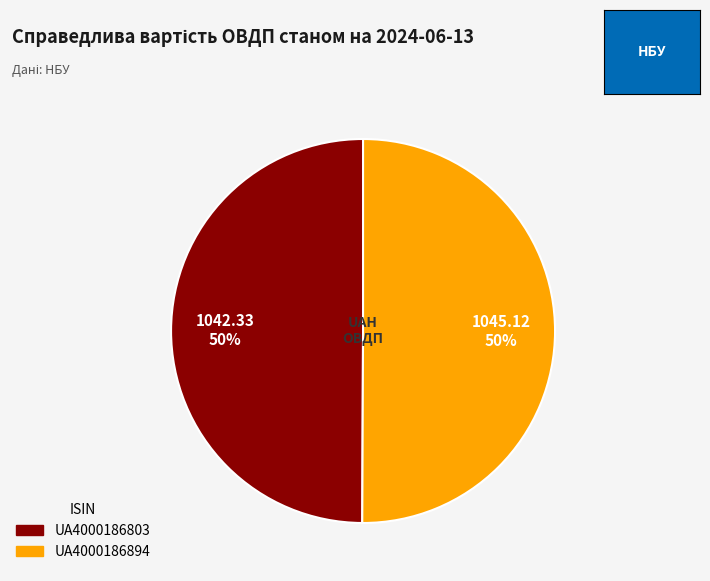

Is it true that UA4000186803 is 40% of the pie?

False